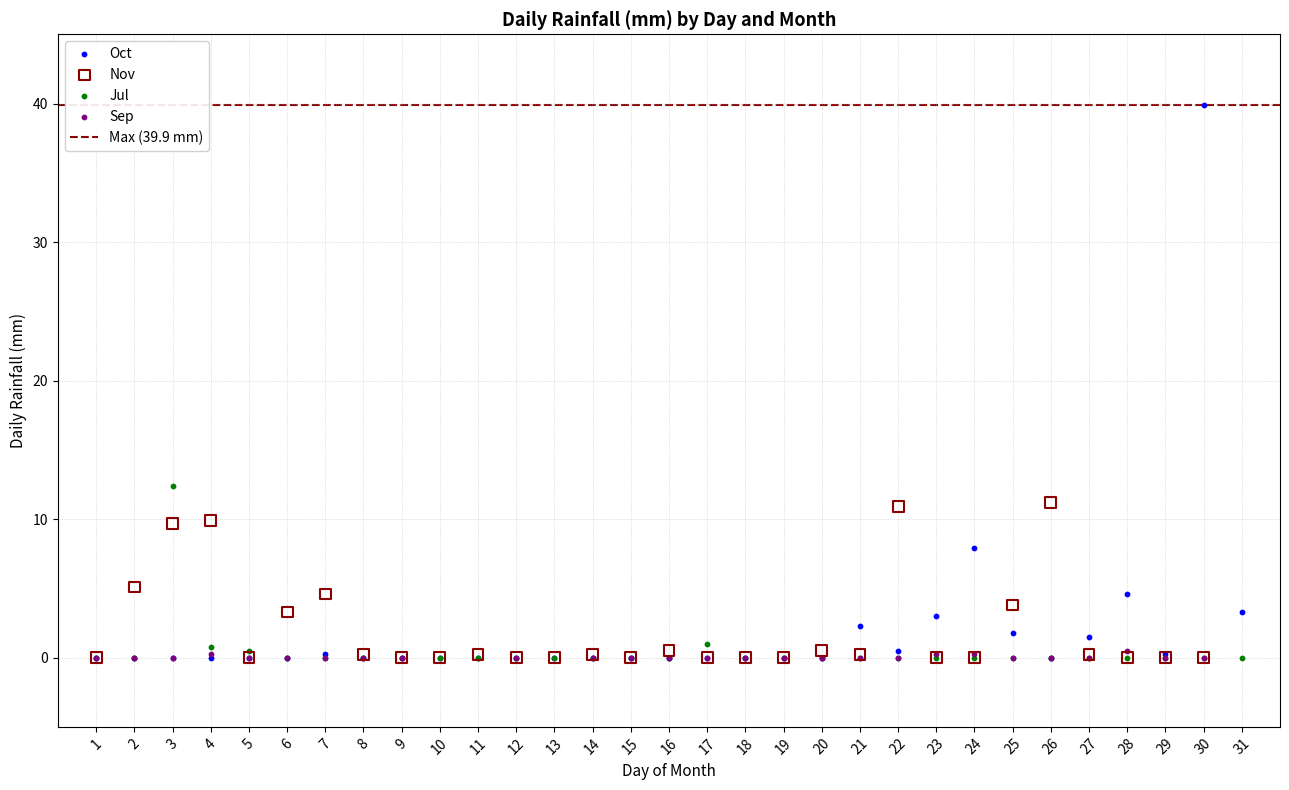

Which series reaches the maximum Y coordinate?

Oct